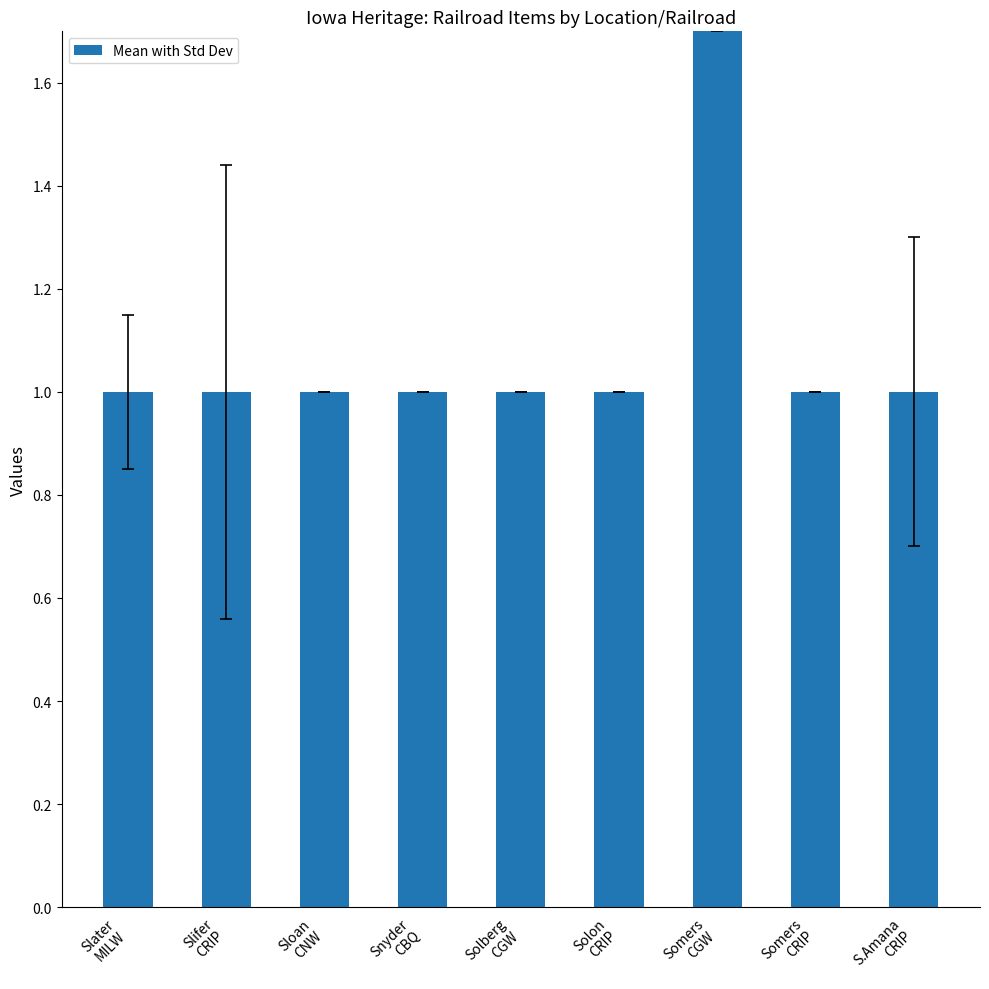

What is the label of the 9th bar from the right?

Slater
MILW